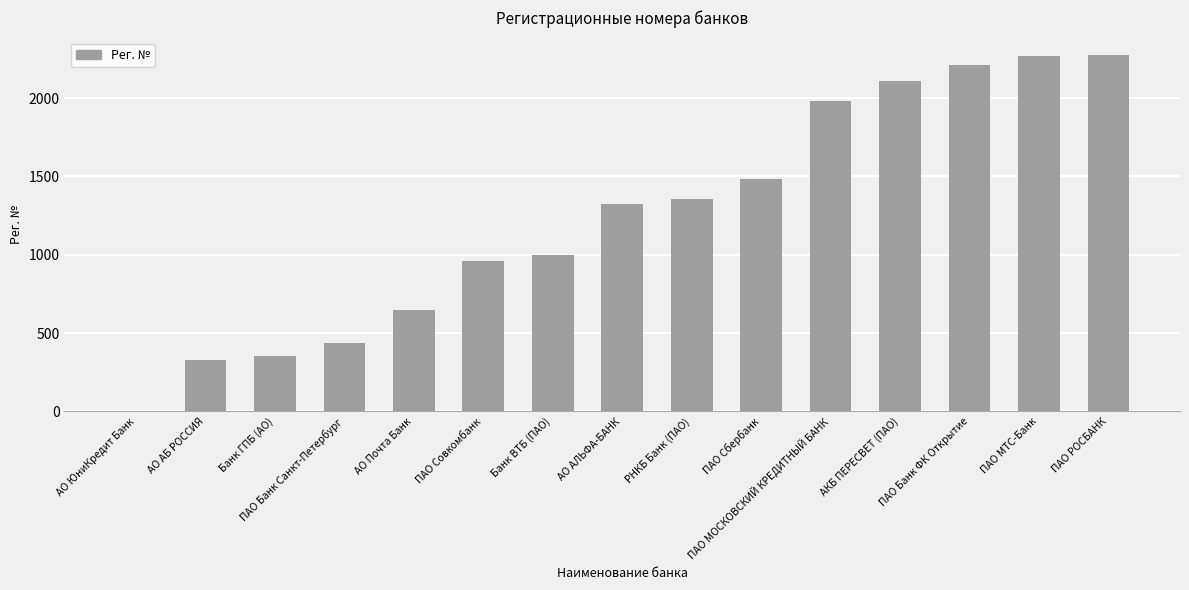

What is the ratio of the value at ПАО Сбербанк to the value at ПАО РОСБАНК?

0.7